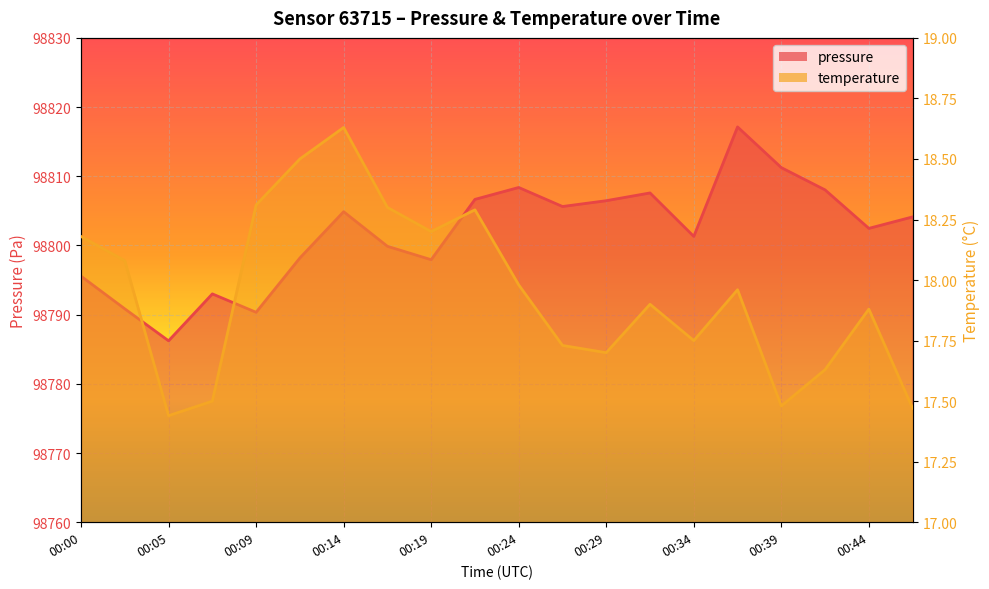

True or false: pressure and temperature intersect in this chart.

False